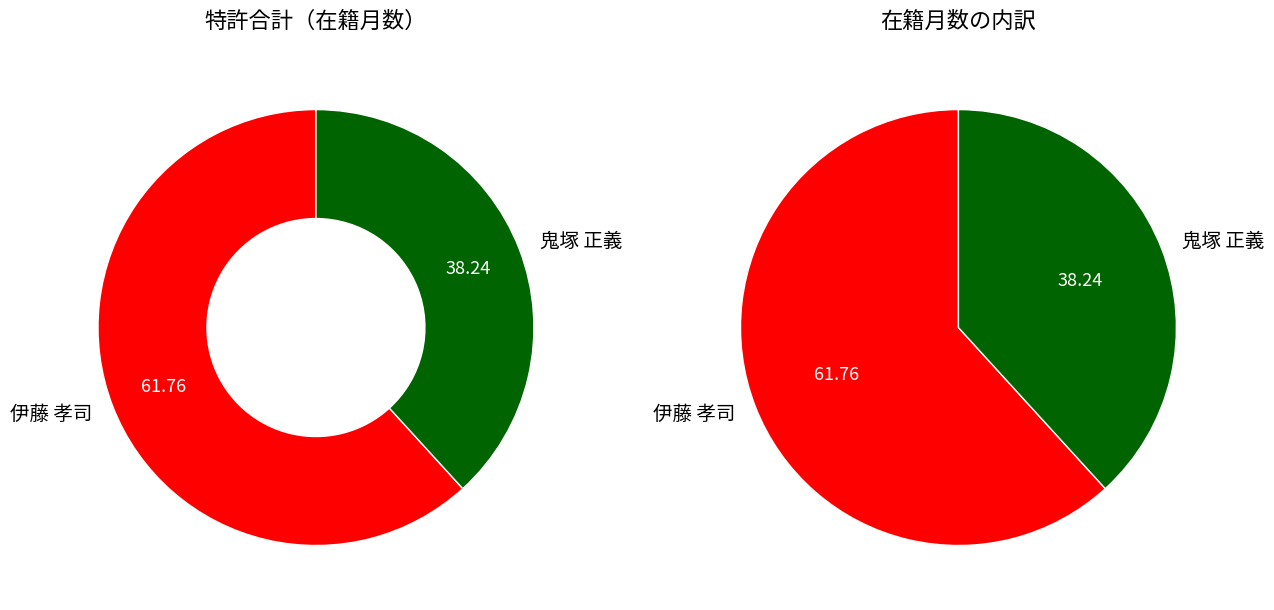

How many segments does this pie chart have?

2